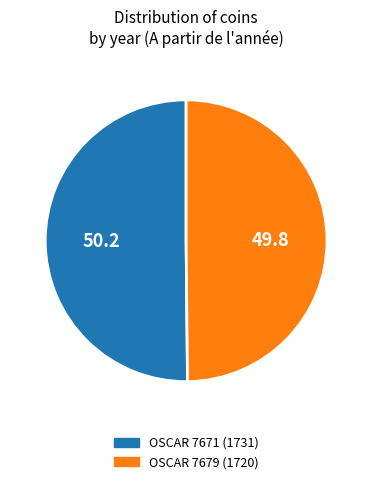

Combined, do OSCAR 7679 (1720) and OSCAR 7671 (1731) account for over 50%?

Yes